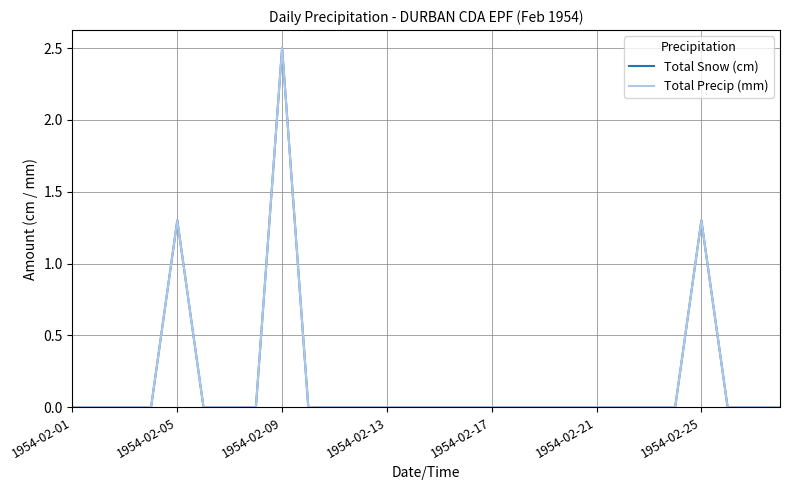

Reading right to left, list all the values displayed in this chart.

Total Snow (cm): 0.0	0.0	0.0	1.3	0.0	0.0	0.0	0.0	0.0	0.0	0.0	0.0	0.0	0.0	0.0	0.0	0.0	0.0	0.0	2.5	0.0	0.0	0.0	1.3	0.0	0.0	0.0	0.0
Total Precip (mm): 0.0	0.0	0.0	1.3	0.0	0.0	0.0	0.0	0.0	0.0	0.0	0.0	0.0	0.0	0.0	0.0	0.0	0.0	0.0	2.5	0.0	0.0	0.0	1.3	0.0	0.0	0.0	0.0